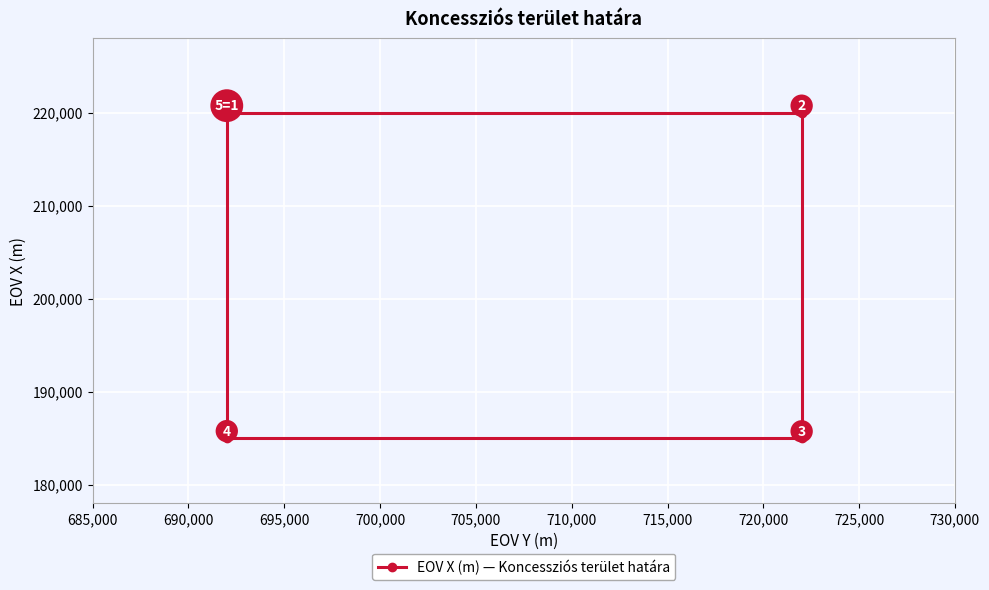

How many values are between 185000 and 220000?

5